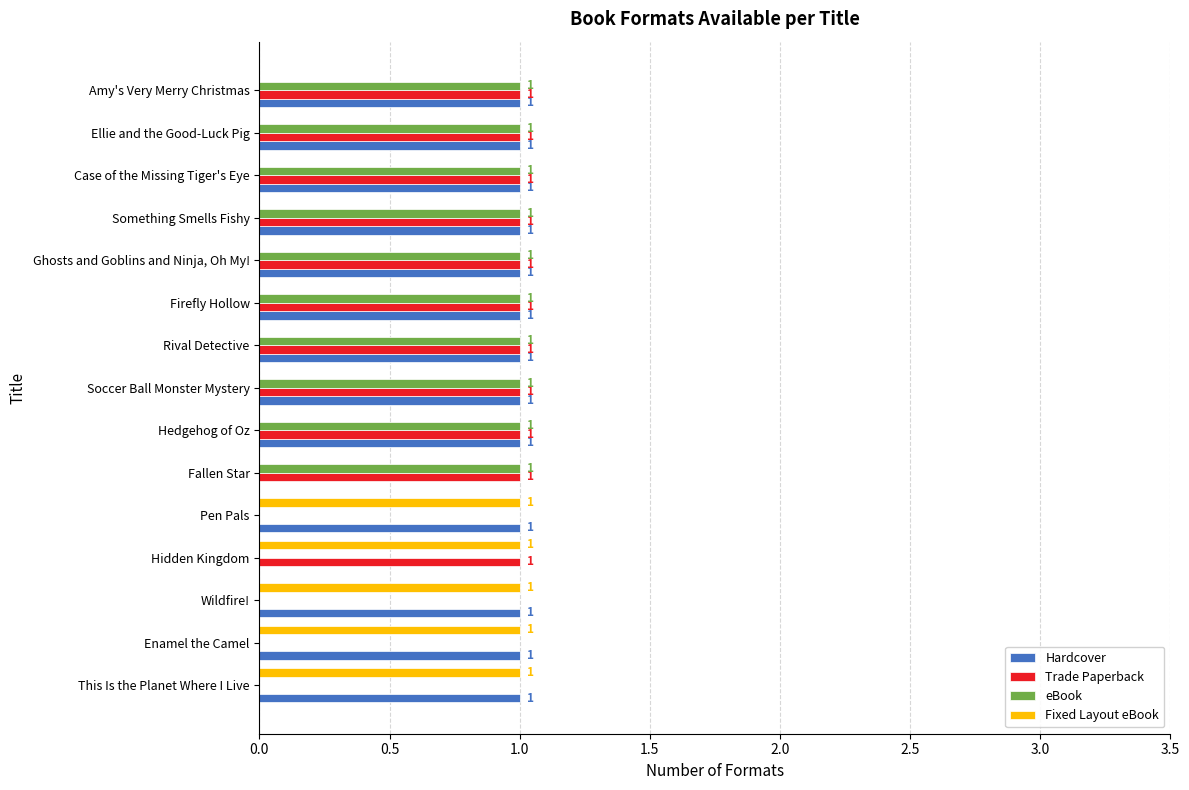

What is the sum of all Fixed Layout eBook values?

5